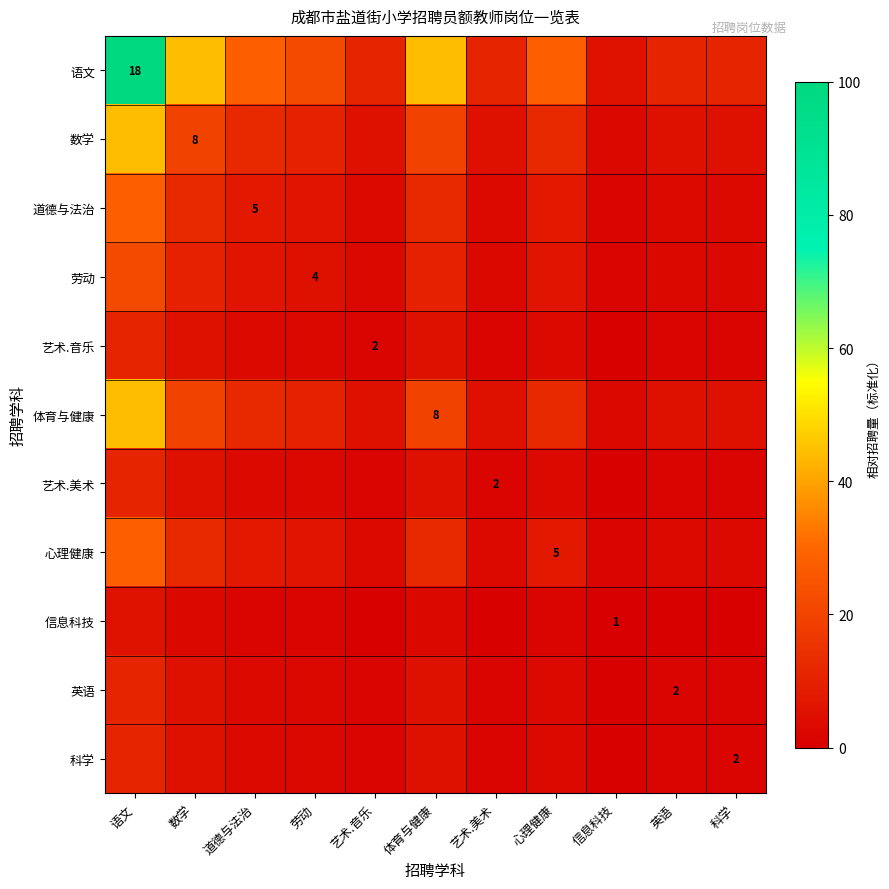

How many data points in 道德与法治 are above 6?

6